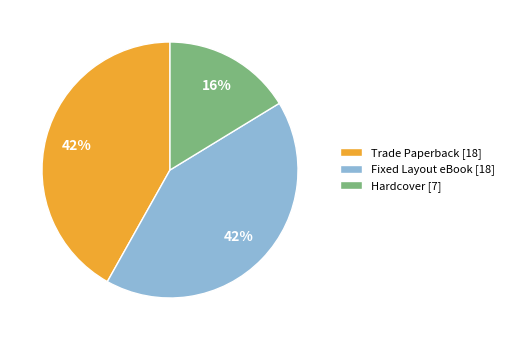

Which category has the smallest portion of the pie?

Hardcover